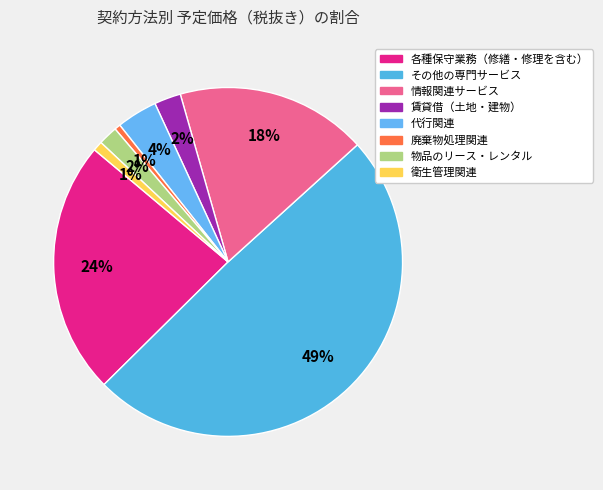

What percentage is the 各種保守業務（修繕・修理を含む） slice, to the nearest percent?

24%